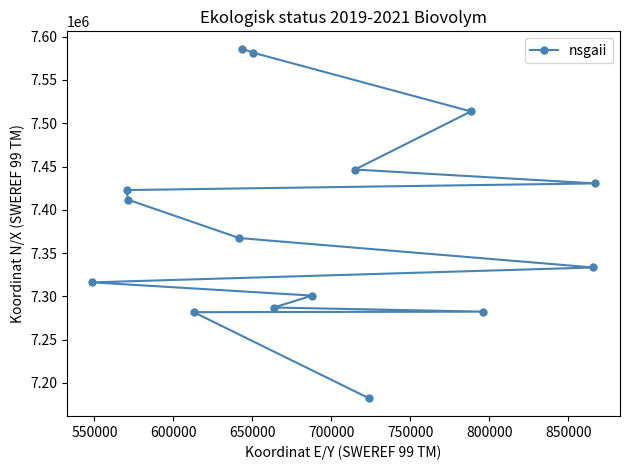

What is the greatest value displayed?

7586022